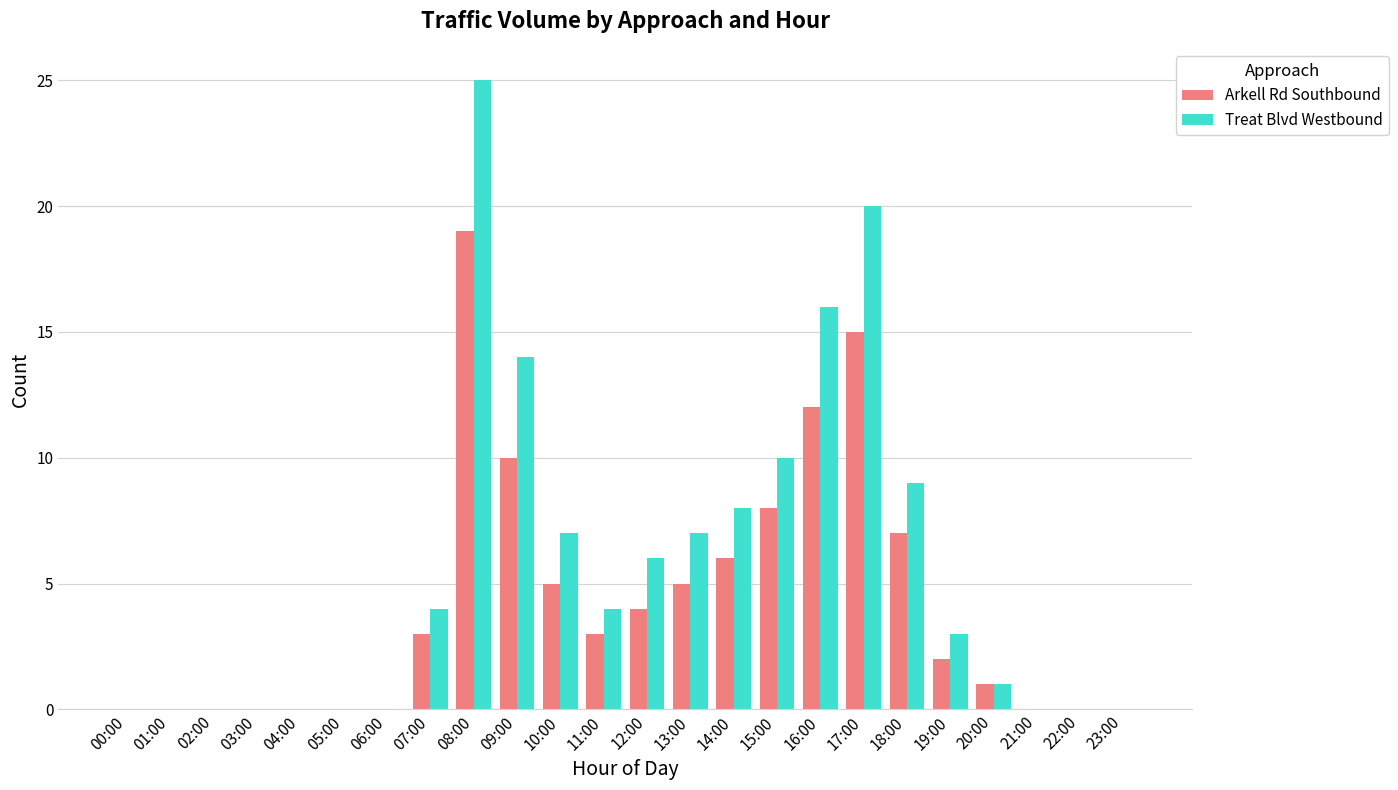

What is the average value of the Treat Blvd Westbound series?

6